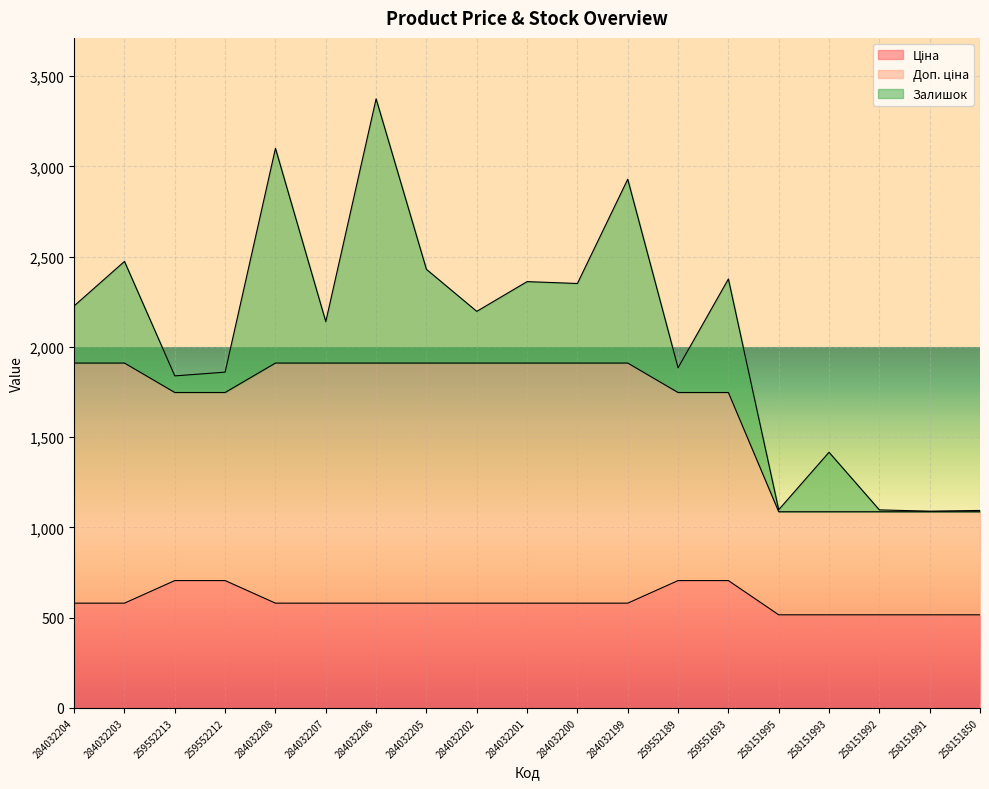

At how many categories does at least one series exceed 1068?

19